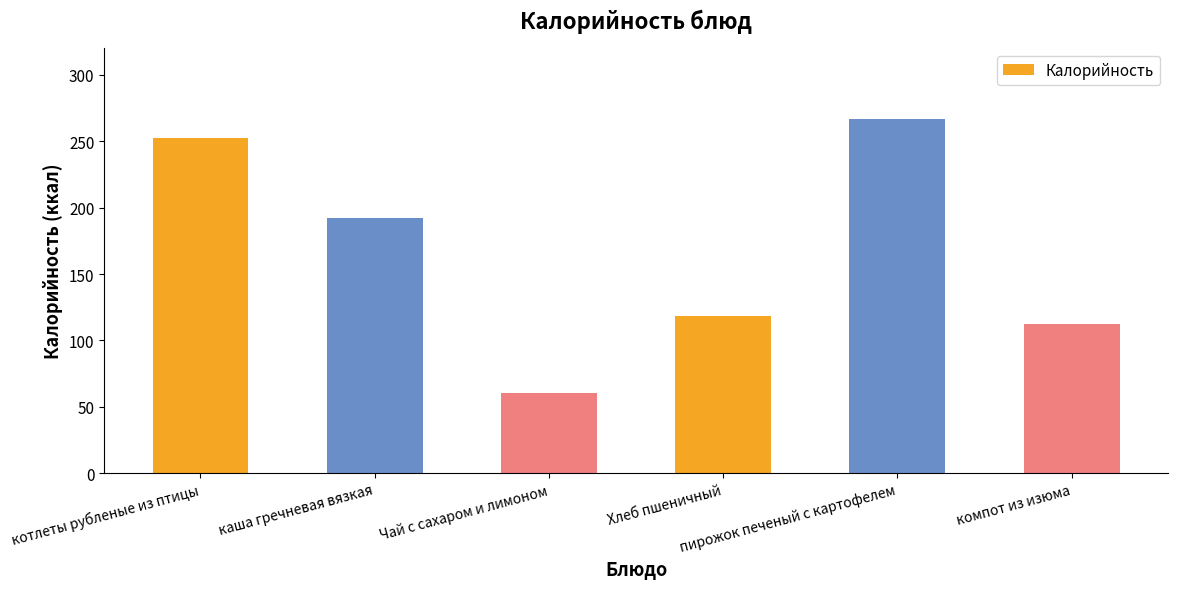

Rank the categories by value from lowest to highest.

Чай с сахаром и лимоном, компот из изюма, Хлеб пшеничный, каша гречневая вязкая, котлеты рубленые из птицы, пирожок печеный с картофелем